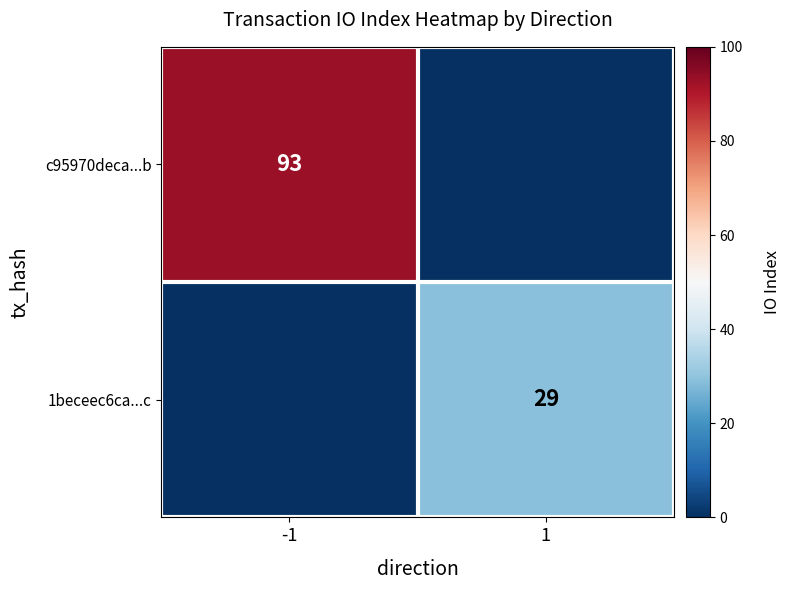

Which category has the lowest value in the c95970deca...b series?

1